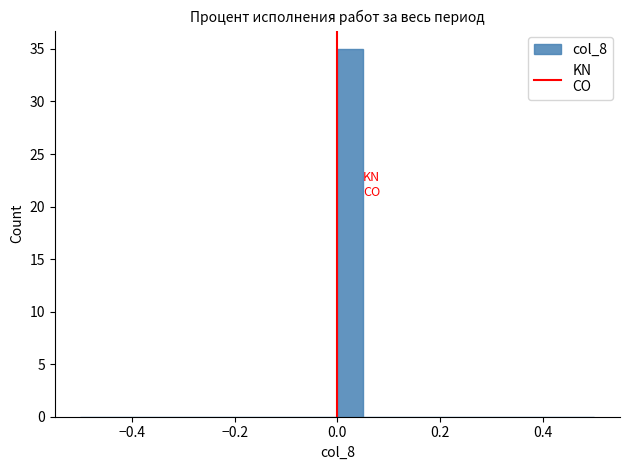

Read against the x-axis, roughly where is the centre of the tallest bar?

0.02